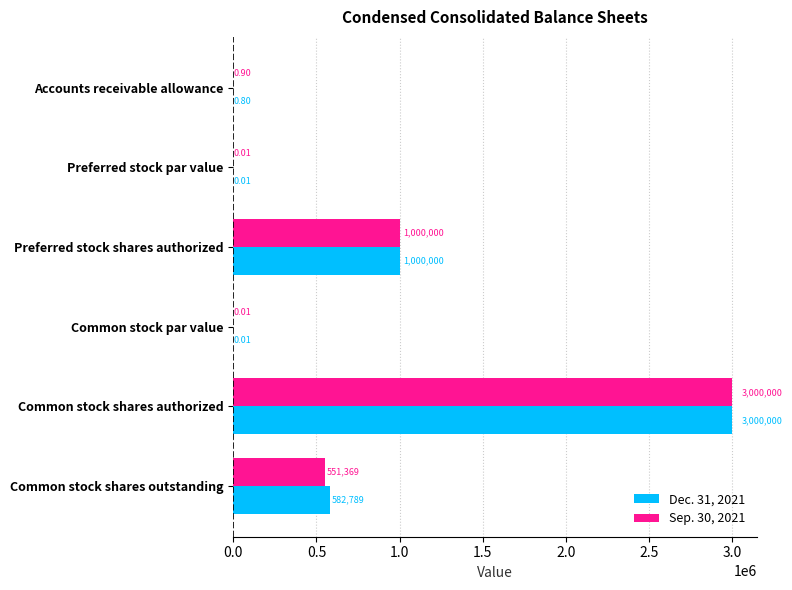

Which category has the highest value across all series?

Common stock shares authorized